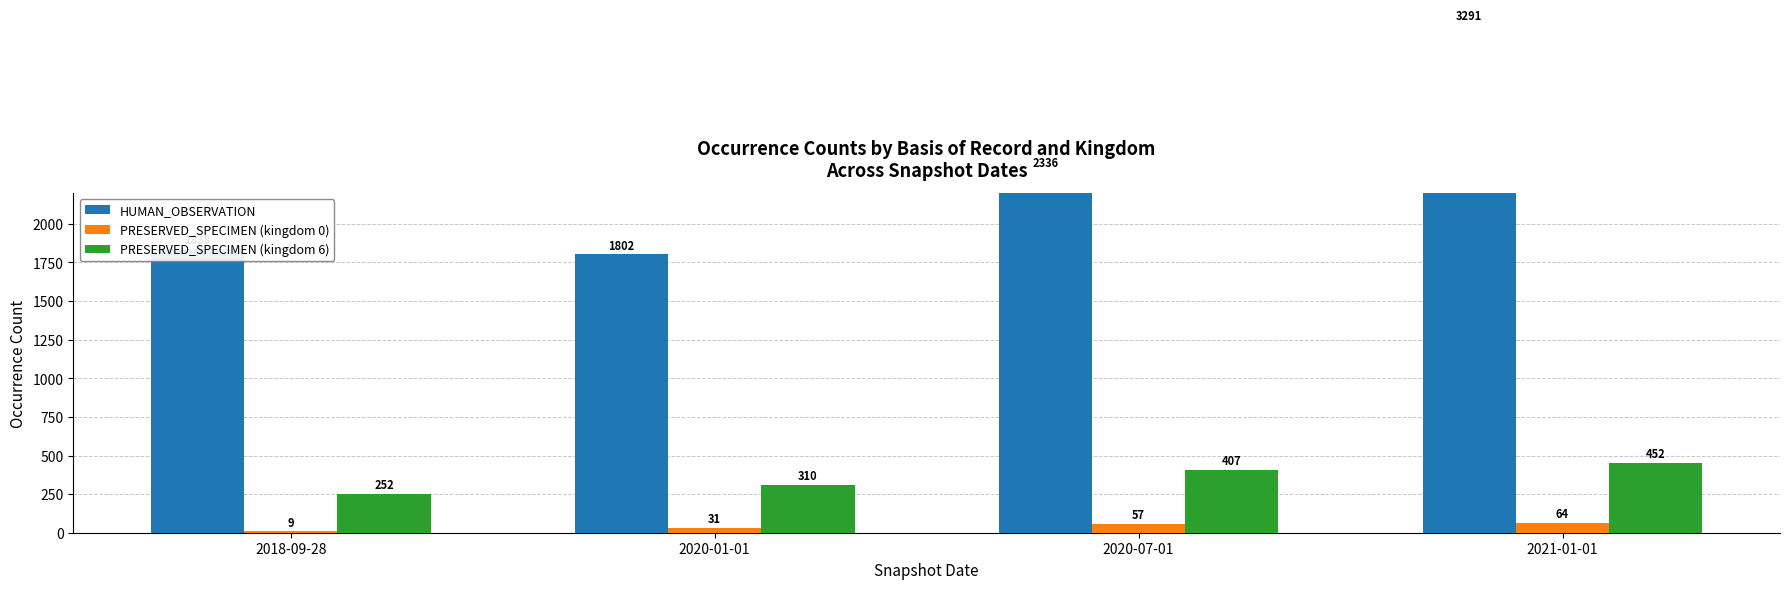

Is the value of HUMAN_OBSERVATION at 2018-09-28 greater than the value of PRESERVED_SPECIMEN (kingdom 6) at 2020-07-01?

Yes